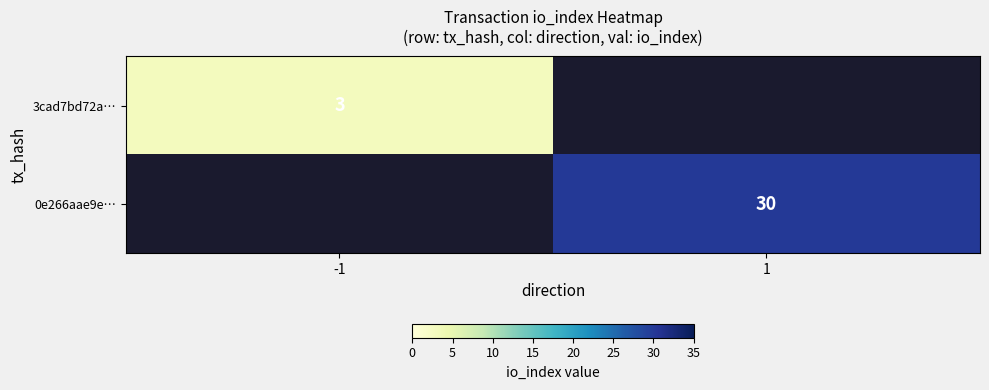

The value of 3cad7bd72a… at -1 is 3. True or false?

True